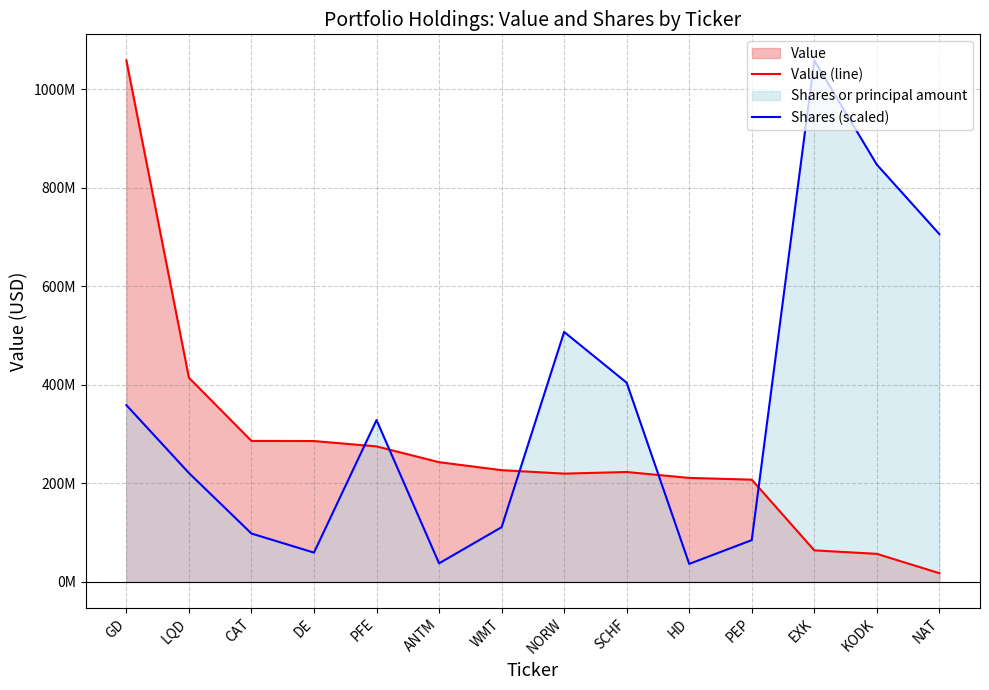

What is the label of the 8th point from the left?

NORW